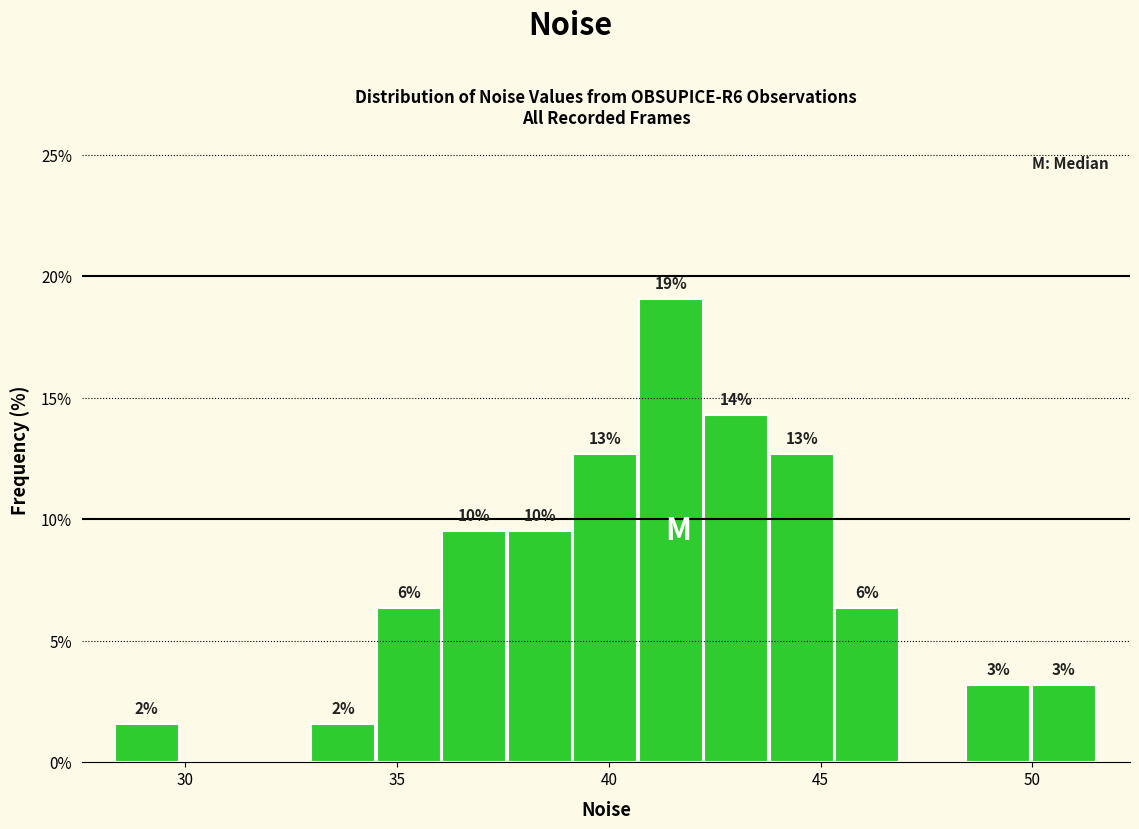

Around what value on the x-axis is the tallest bar? Give the approximate position of its centre, as read against the axis.

41.5